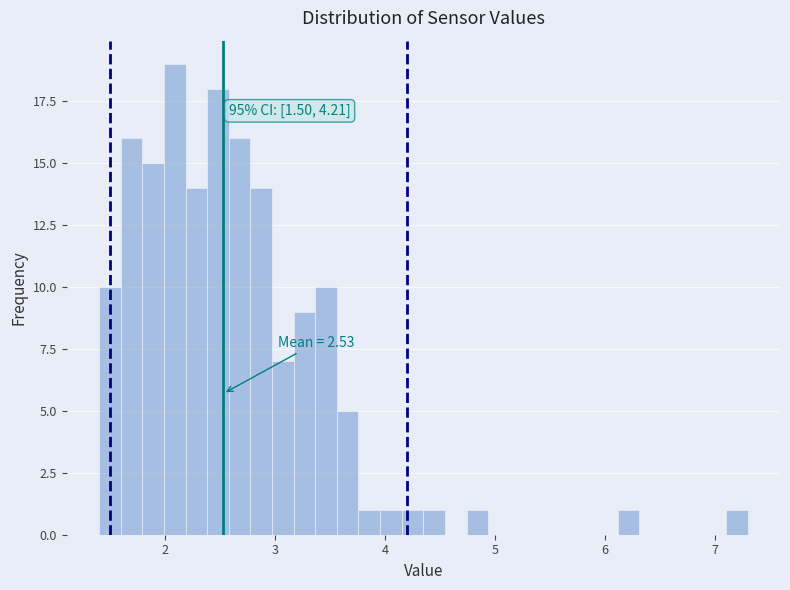

Read against the x-axis, roughly where is the centre of the tallest bar?

2.1